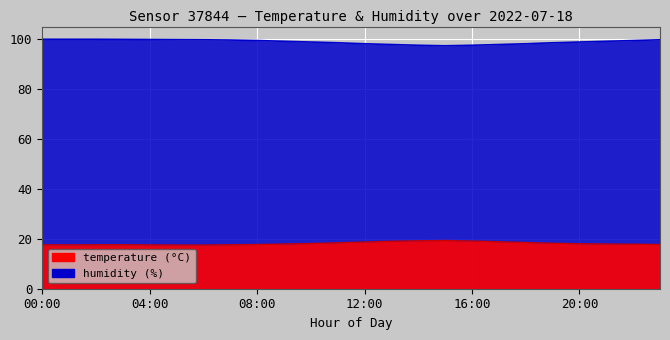

Which category has the highest value across all series?

00:00